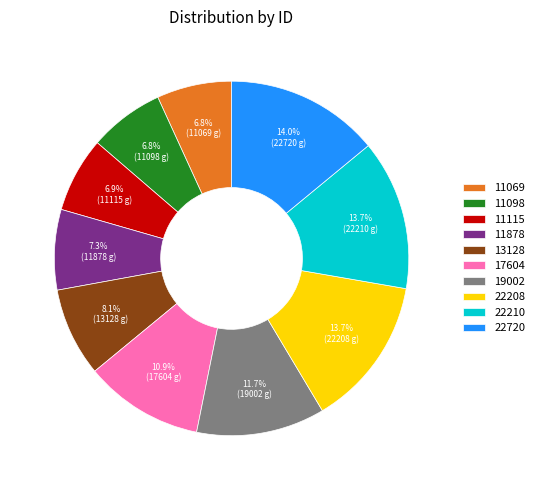

Is 22210 the majority of the pie?

No